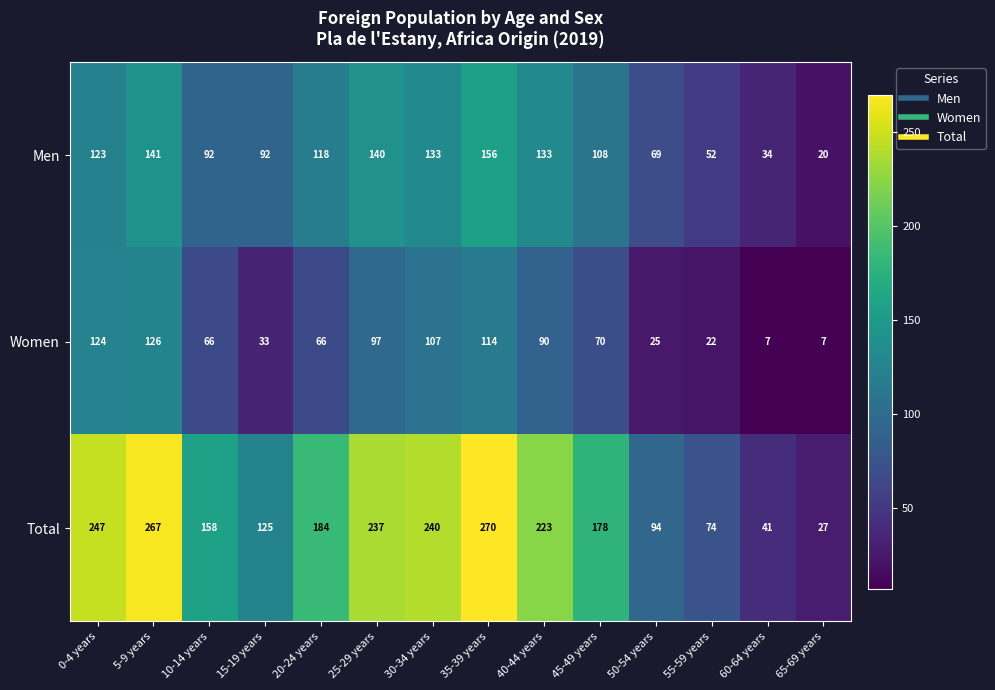

Is the value of Women at 40-44 years greater than the value of Total at 30-34 years?

No